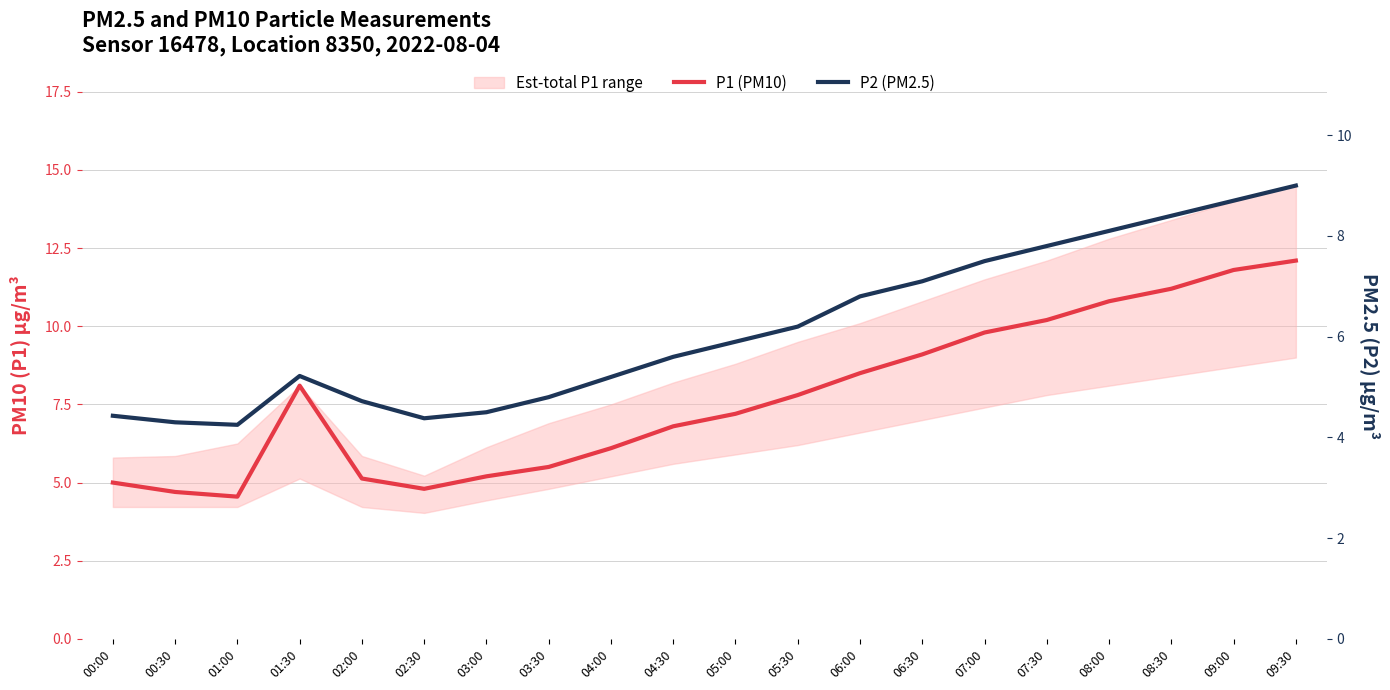

Reading left to right, what are all the values shown in this chart?

P1 (PM10): 5.0	4.7	4.5	8.1	5.1	4.8	5.2	5.5	6.1	6.8	7.2	7.8	8.5	9.1	9.8	10.2	10.8	11.2	11.8	12.1
P2 (PM2.5): 4.4	4.3	4.2	5.2	4.7	4.4	4.5	4.8	5.2	5.6	5.9	6.2	6.8	7.1	7.5	7.8	8.1	8.4	8.7	9.0